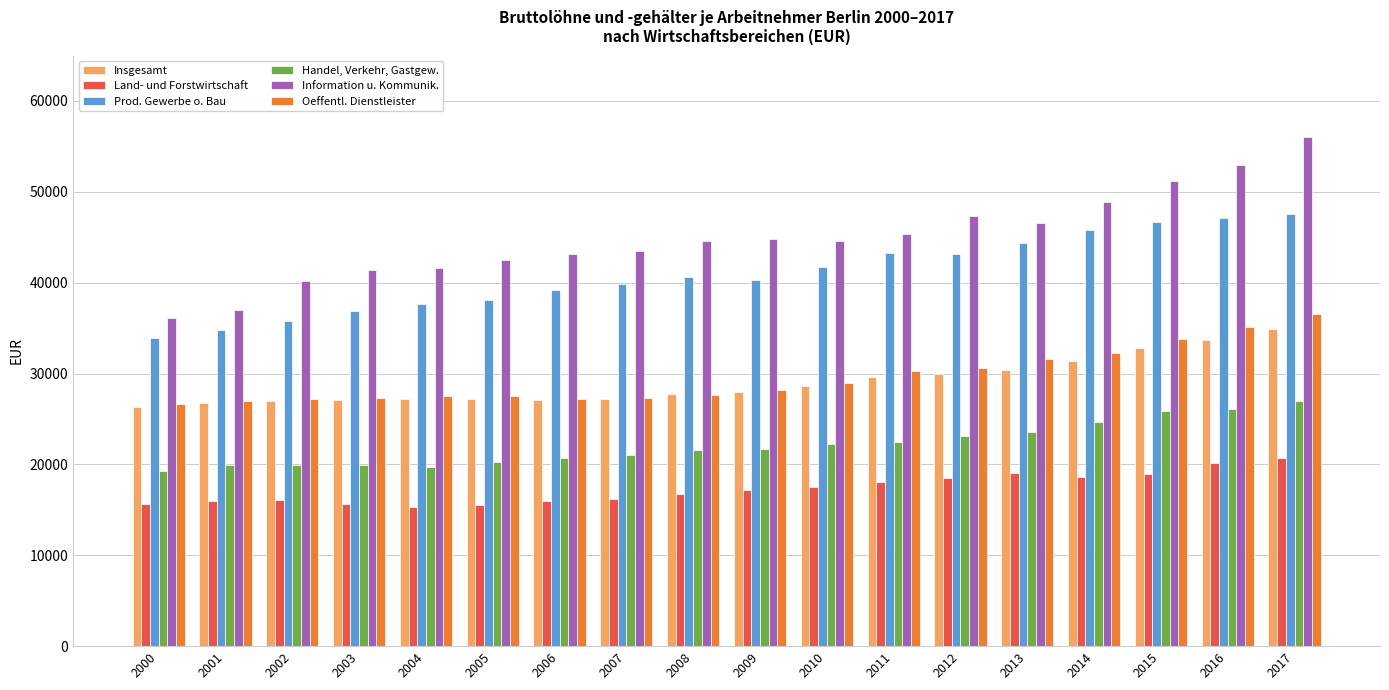

Is the value of Information u. Kommunik. at 2016 greater than the value of Oeffentl. Dienstleister at 2005?

Yes